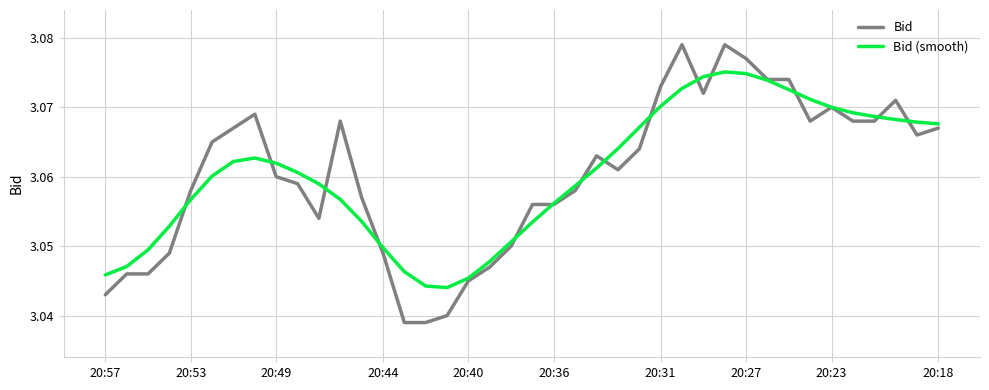

List the series in order of their peak value, highest first.

Bid, Bid (smooth)